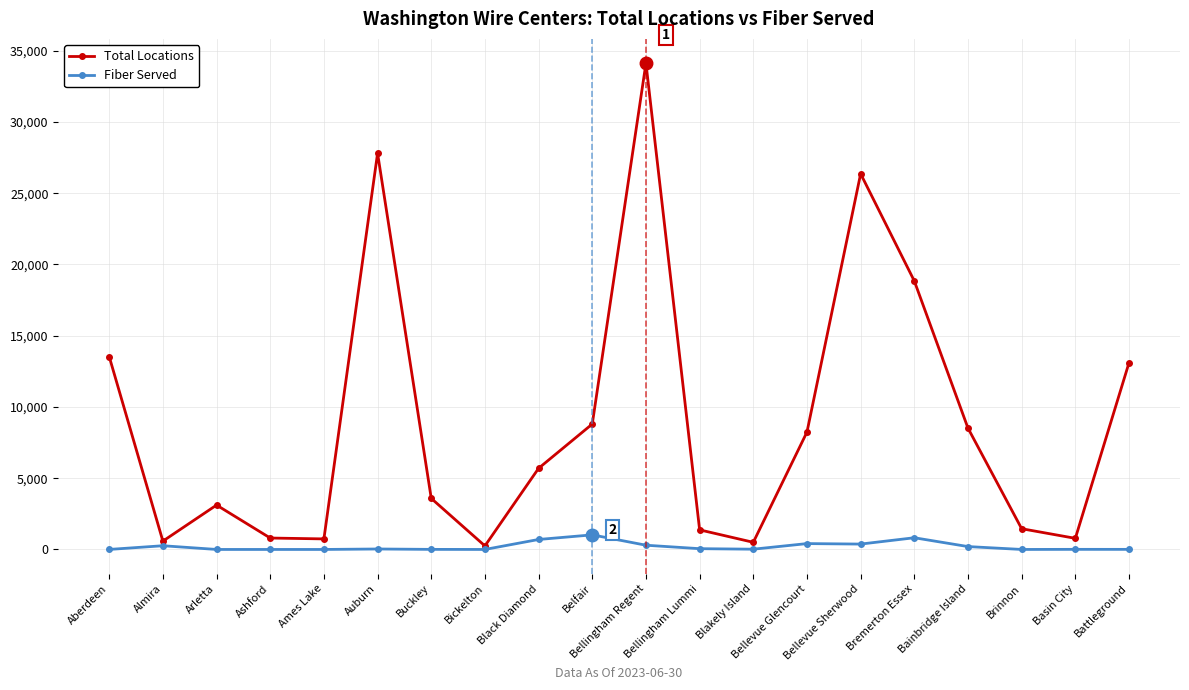

Which series has the largest total across all categories?

Total Locations